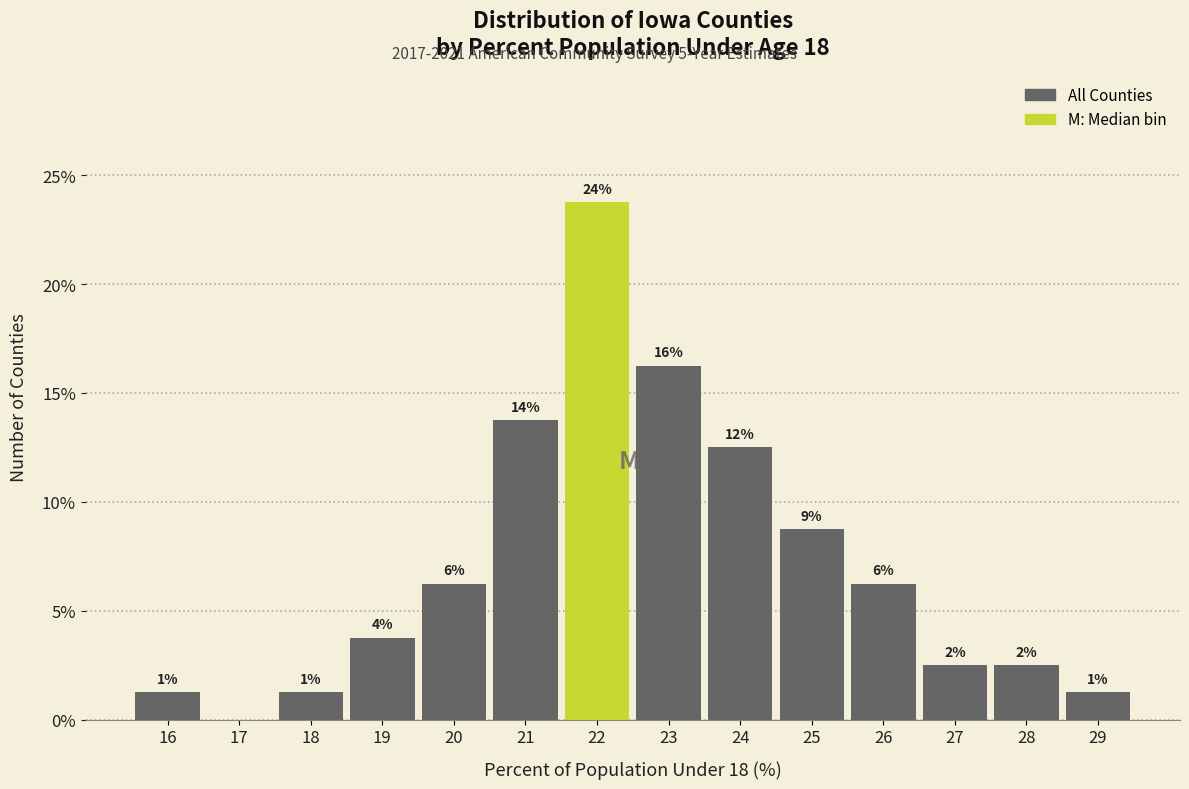

Are the bars horizontal?

No